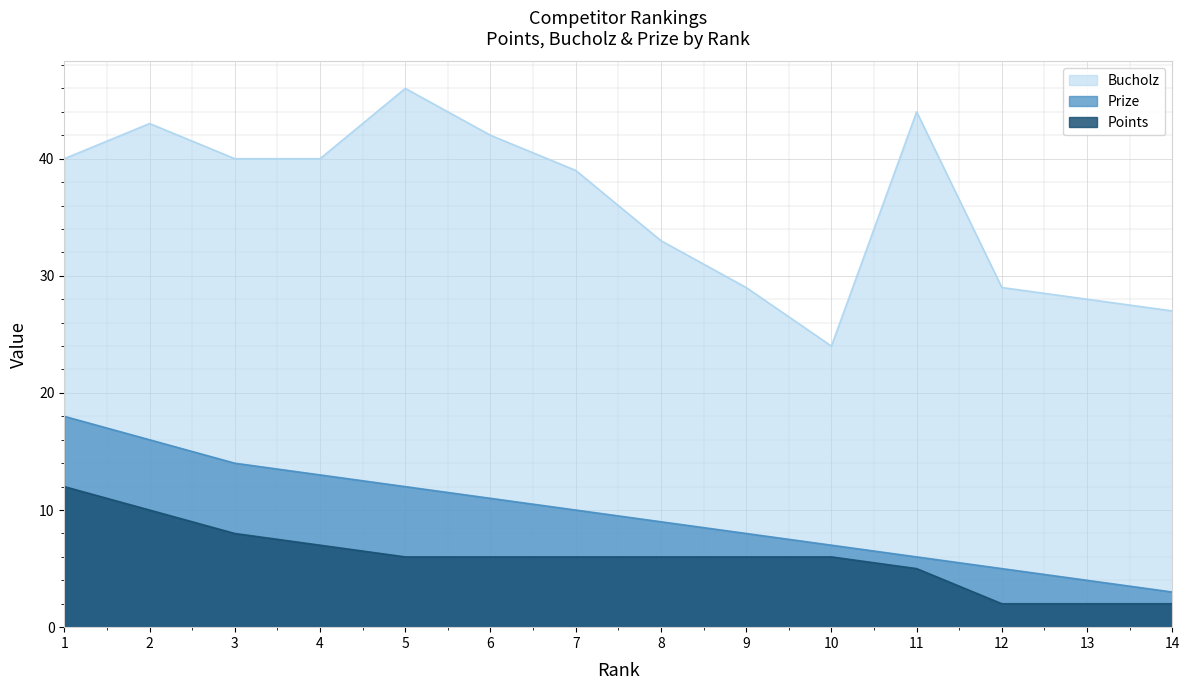

At which category does the chart reach its minimum across all series?

12